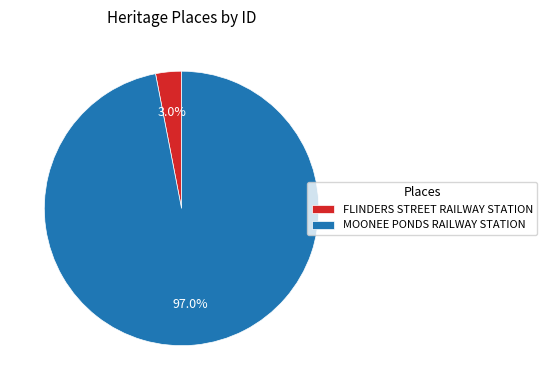

Rank the categories by value from highest to lowest.

MOONEE PONDS RAILWAY STATION, FLINDERS STREET RAILWAY STATION